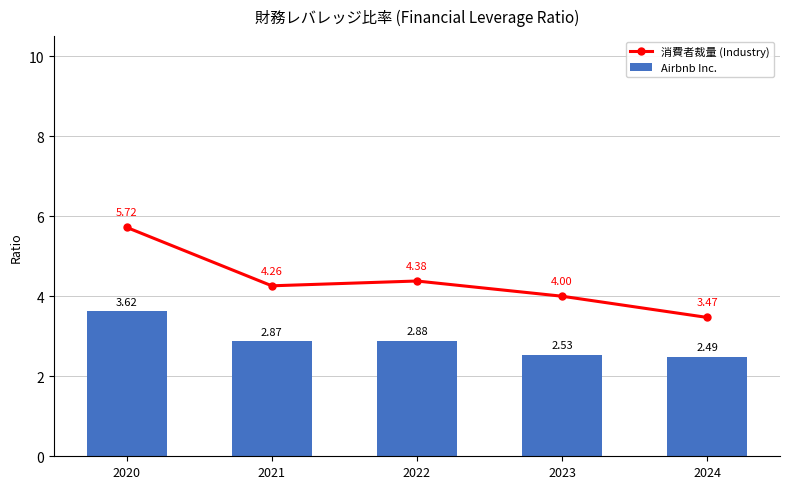

Rank the series by their average value, from highest to lowest.

消費者裁量 (Industry), Airbnb Inc.